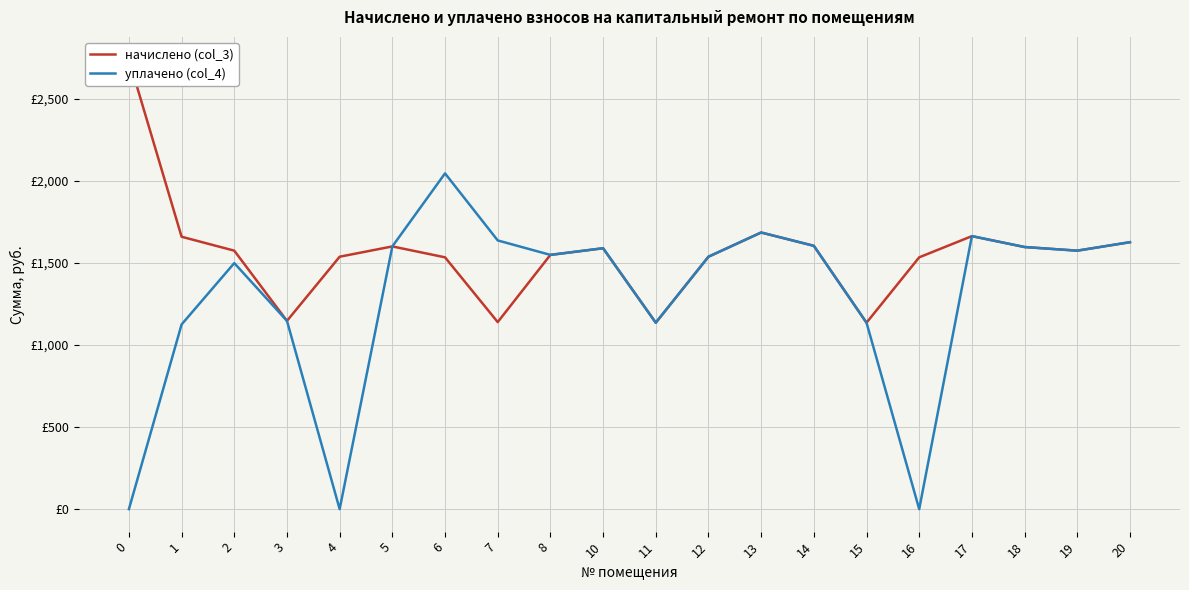

Where is the first local maximum for начислено (col_3)?

5